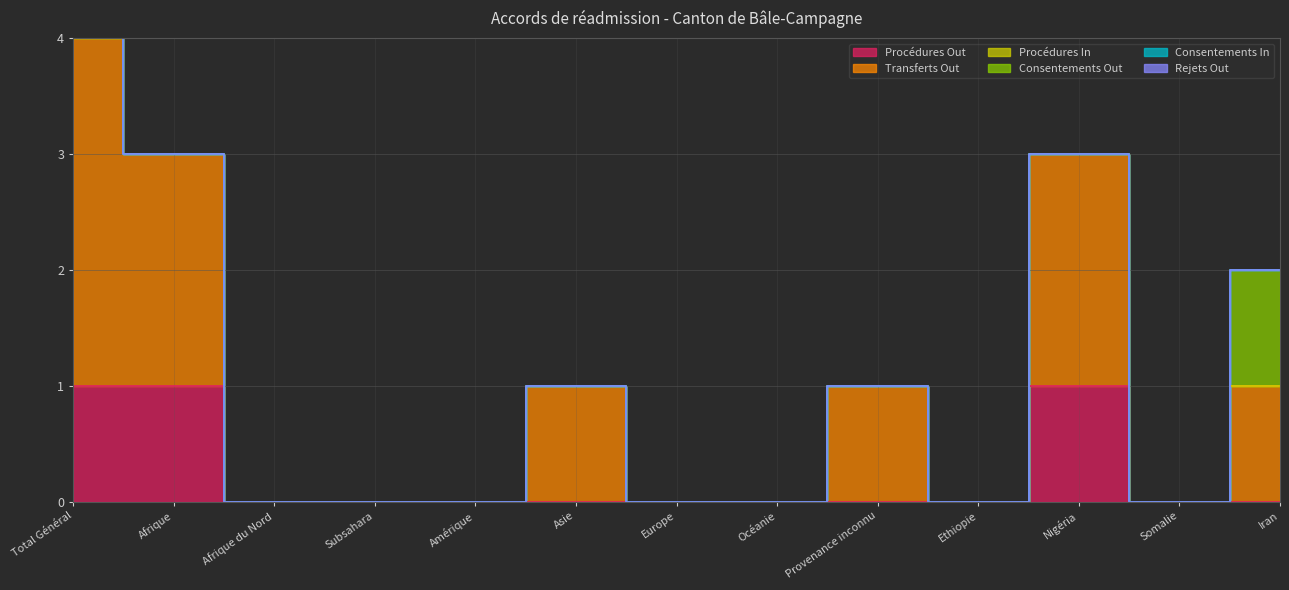

True or false: Consentements In and Consentements Out intersect in this chart.

False